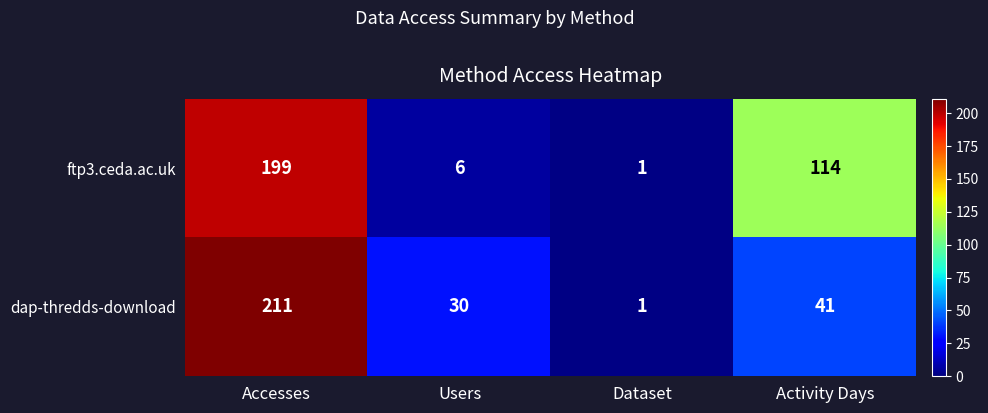

The dap-thredds-download series shows 1 at Dataset. True or false?

True